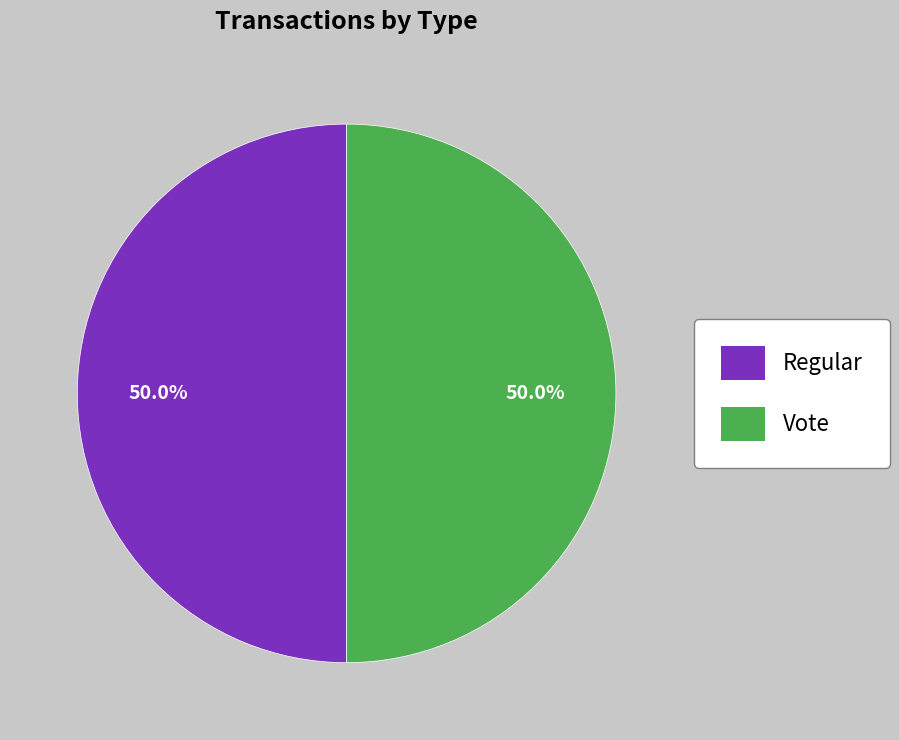

Is the sum of Vote and Regular greater than half?

Yes